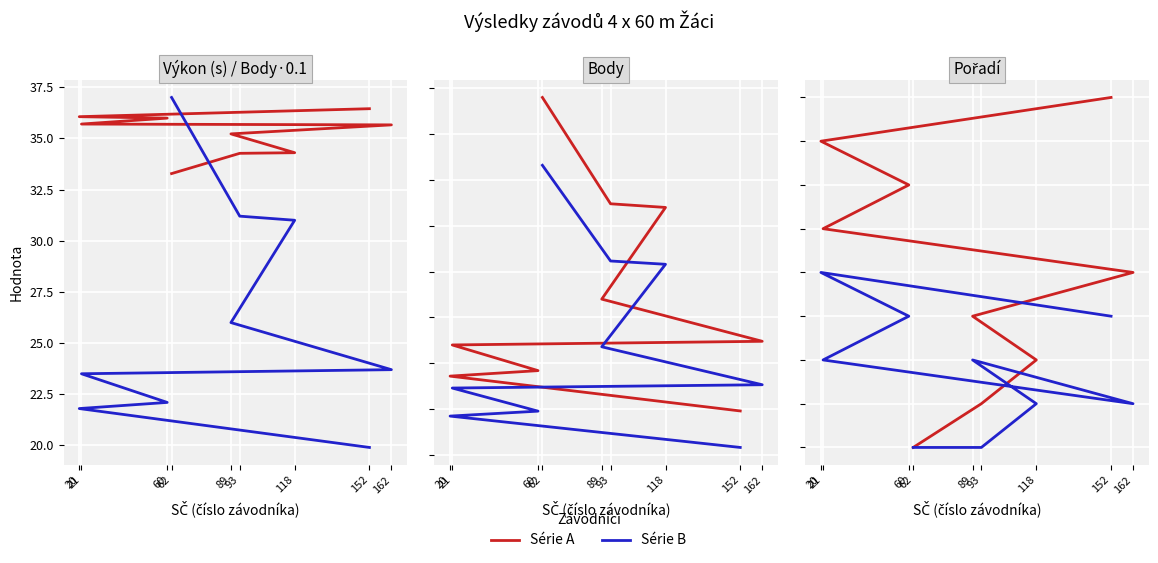

Which category has the highest value in the Body (upravené) series?

62